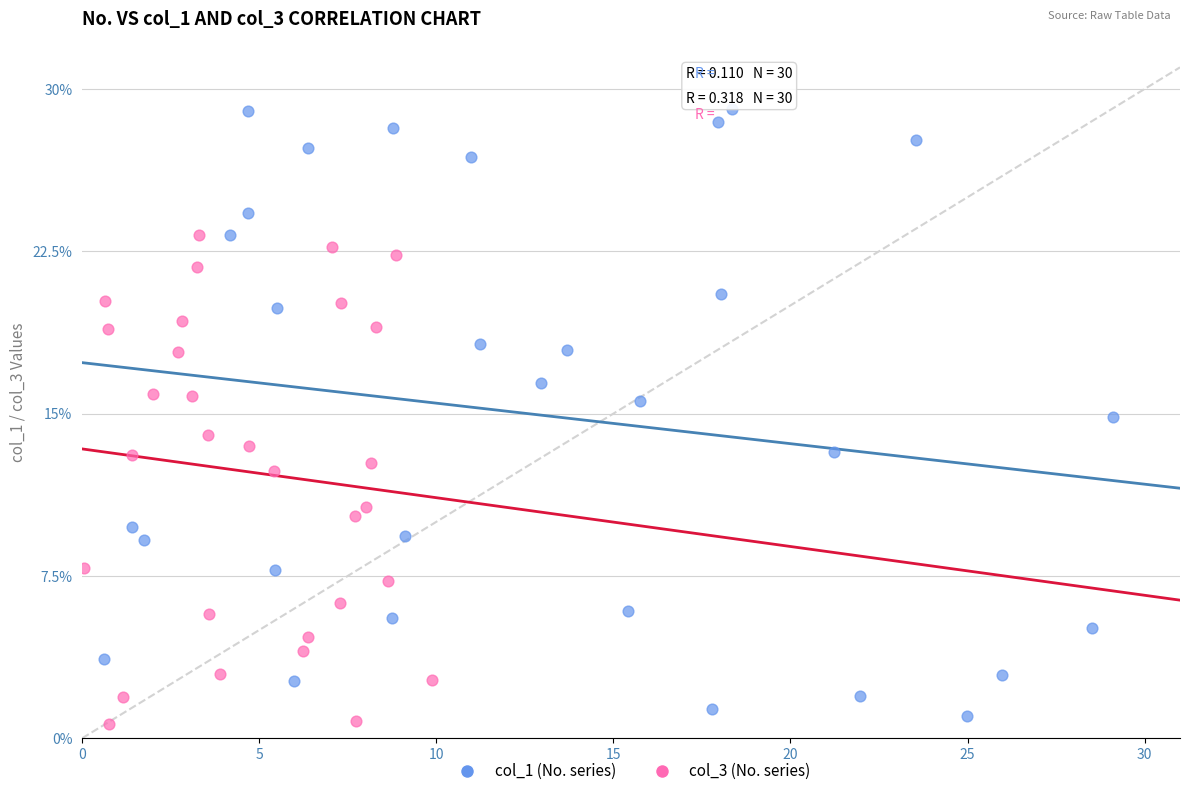

Which series has the widest spread of Y values?

col_1 (No. series)